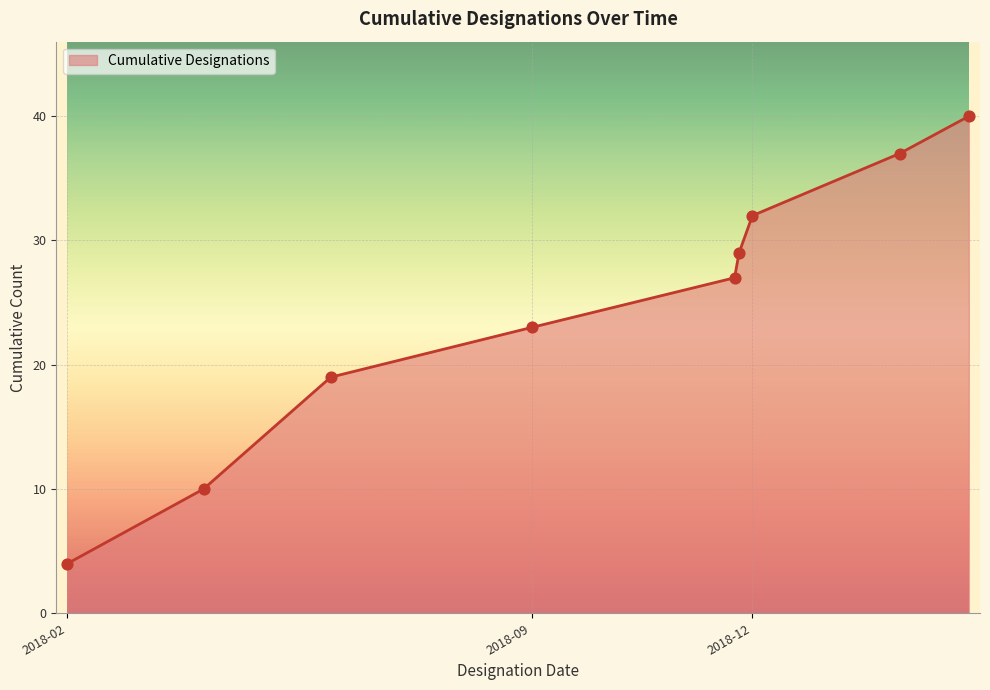

What is the difference between the maximum and minimum values?

36